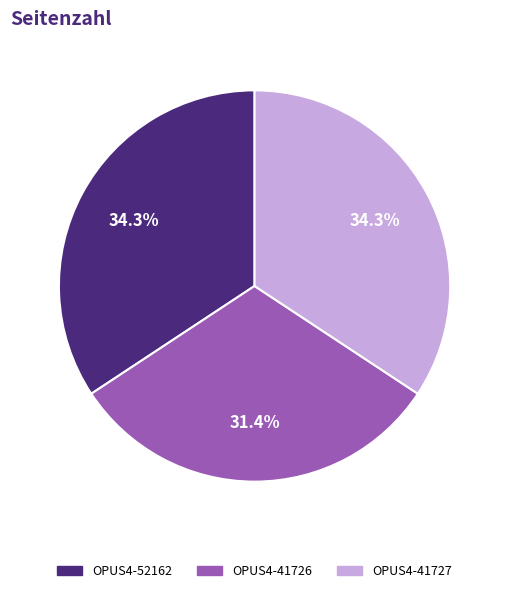

Does any single category account for the majority?

No